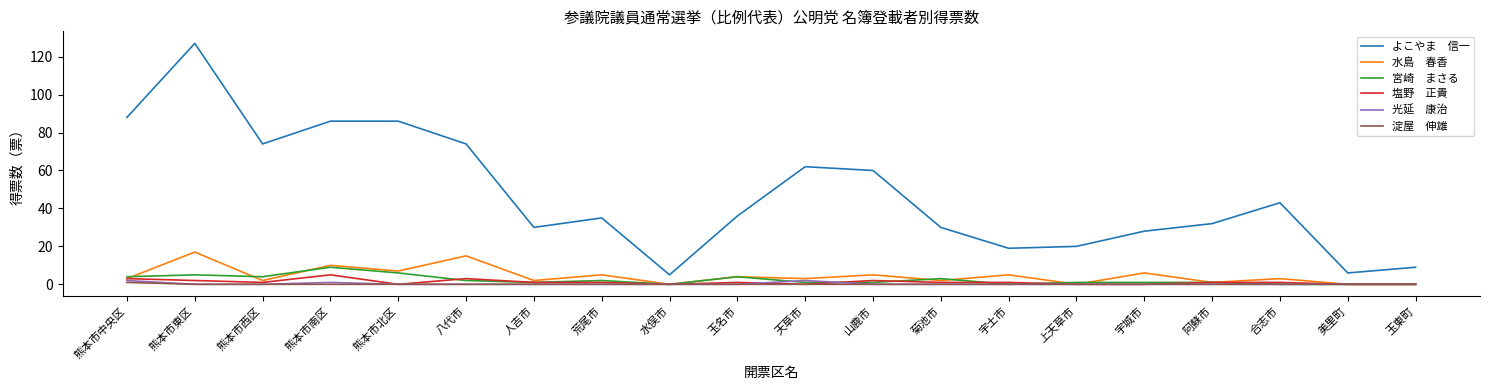

What is the difference between the highest and lowest values at 美里町?

6